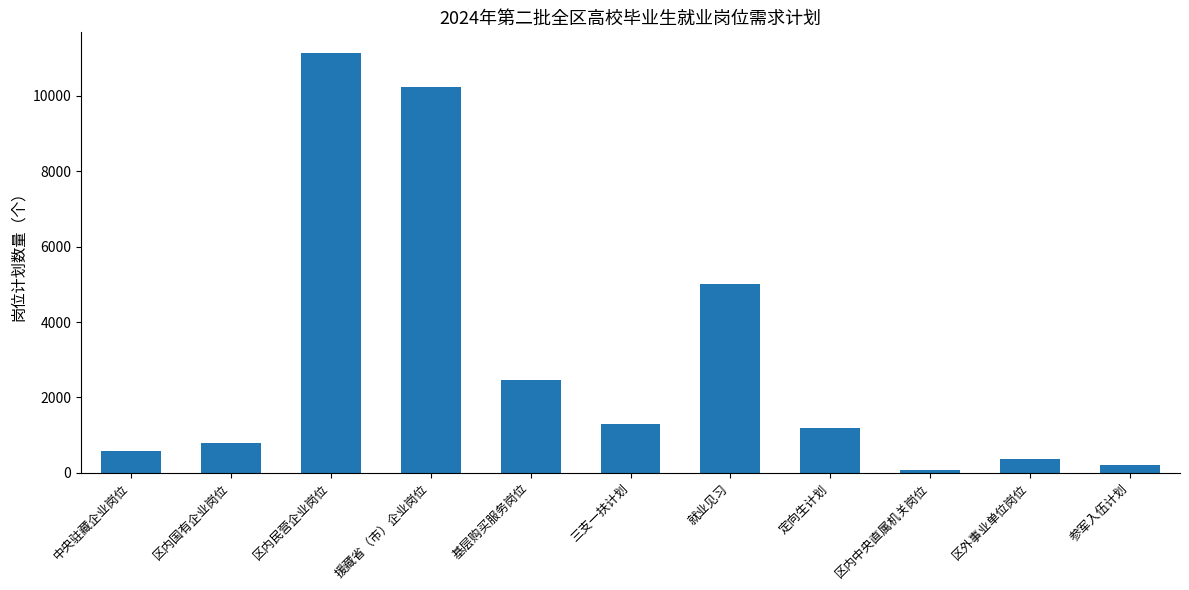

Count the number of categories in the chart.

11